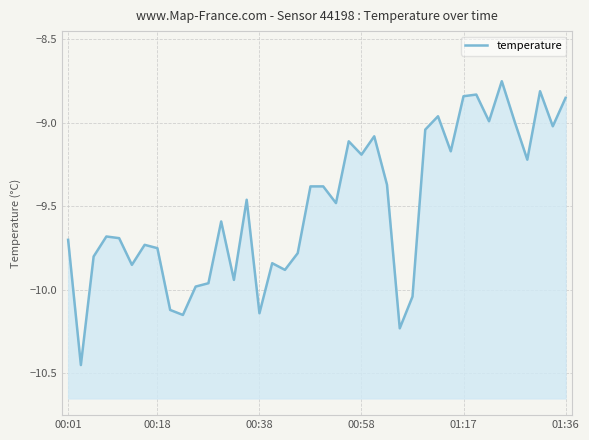

Count the number of data series in this chart.

1